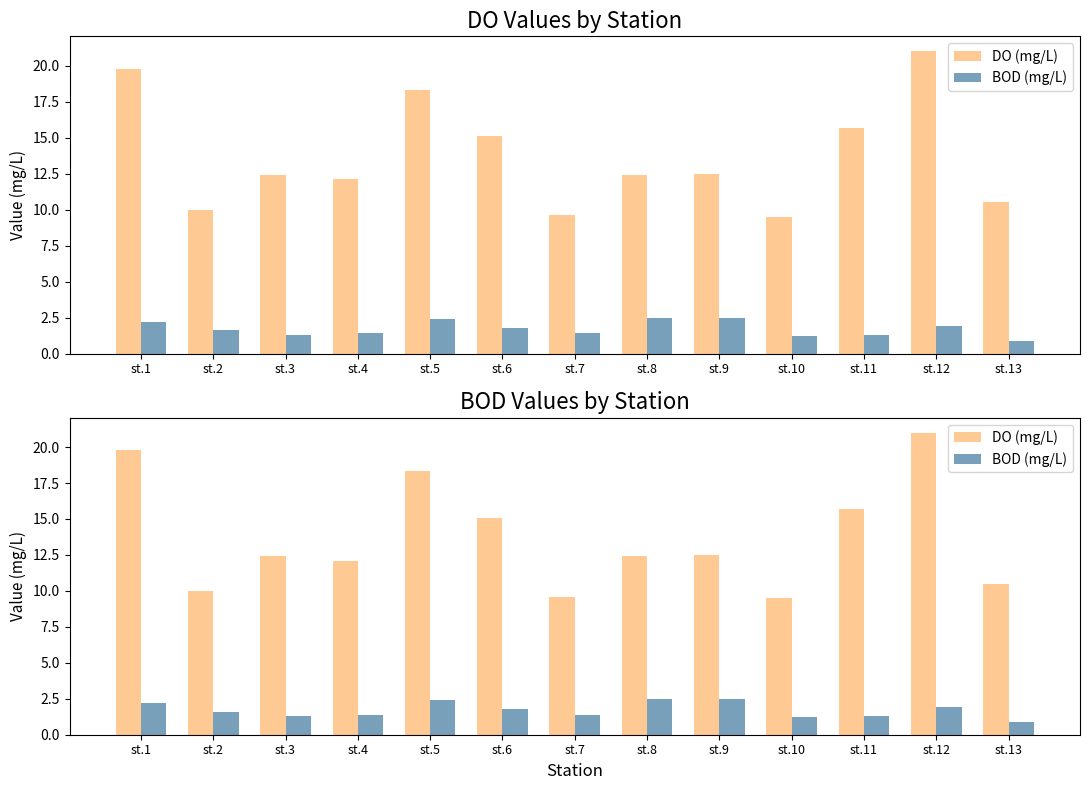

What is the total value across all series at st.1?

22.0